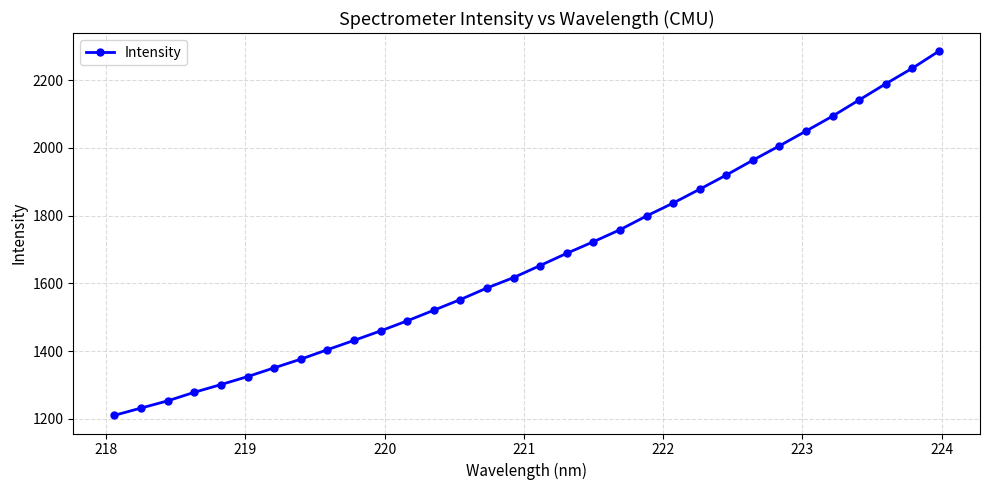

What is the difference between the maximum and minimum values?

1074.8